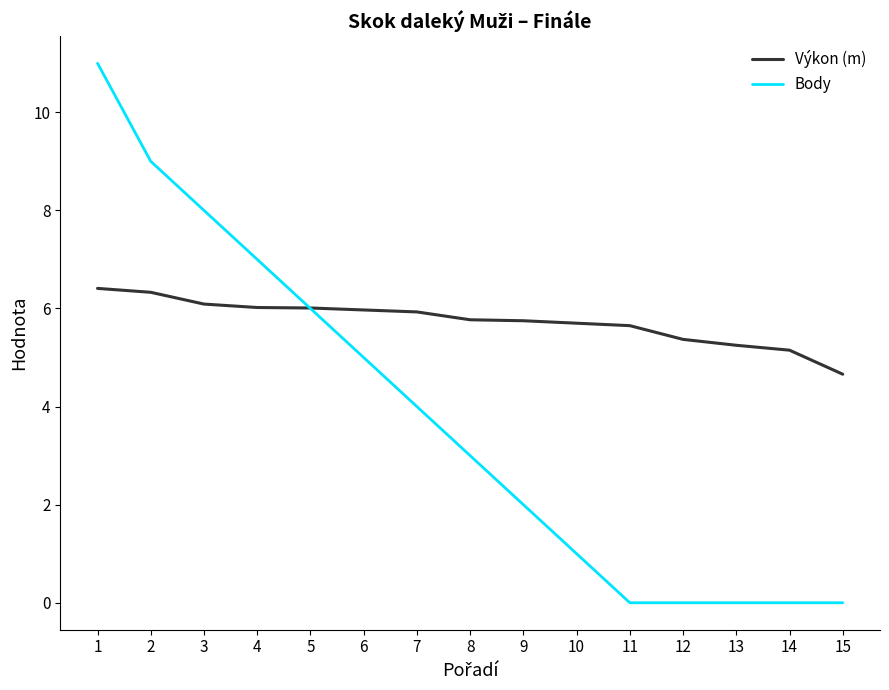

How many series are shown in this chart?

2